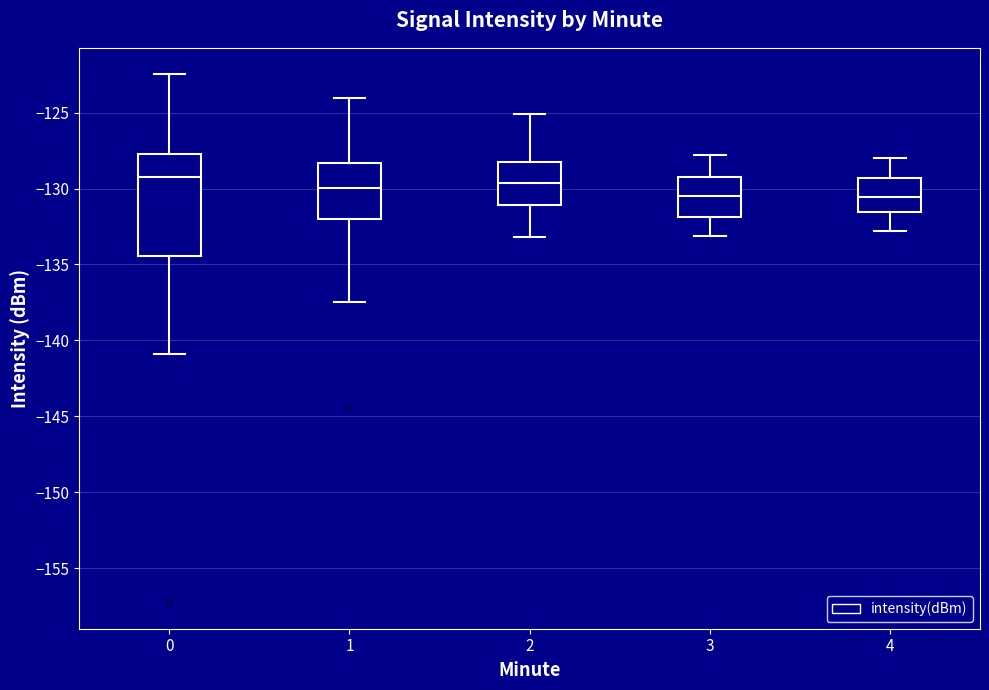

Reading left to right, read every box against the y-axis: the position of its median line, the range the box covers, and the ends of its whiskers. The values are not printed on the chart, so give them approximately, as read against the axis.

0: median -129.5, box -134.5 to -127.5, whiskers -141.0 to -122.5
1: median -130.0, box -132.0 to -128.5, whiskers -137.5 to -124.0
2: median -129.5, box -131.0 to -128.0, whiskers -133.0 to -125.0
3: median -130.5, box -132.0 to -129.0, whiskers -133.0 to -128.0
4: median -130.5, box -131.5 to -129.5, whiskers -133.0 to -128.0